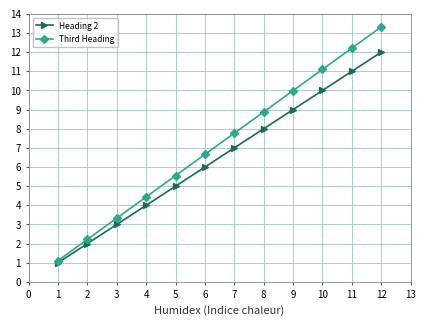

The value of Heading 2 at 3 is 8.3. True or false?

False